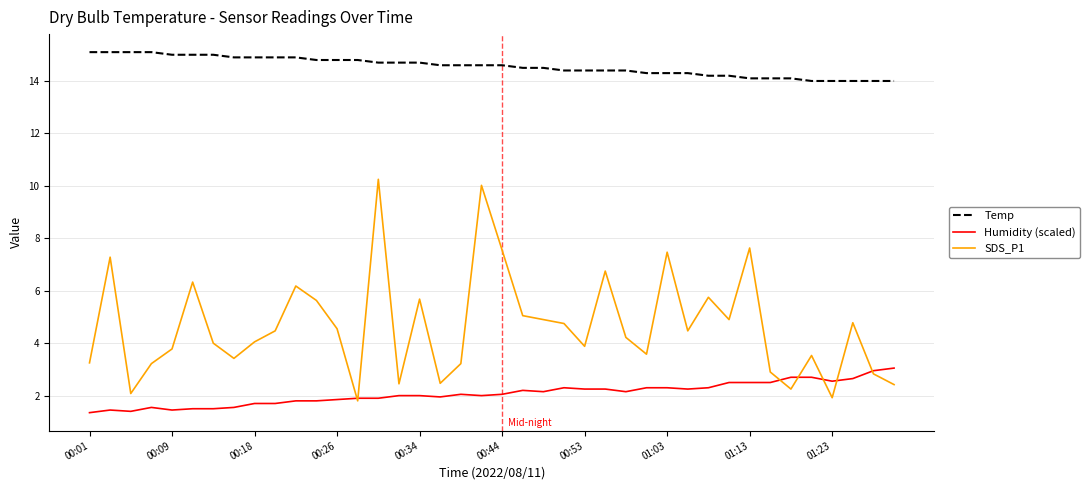

What is the lowest value of the SDS_P1 series?

1.8